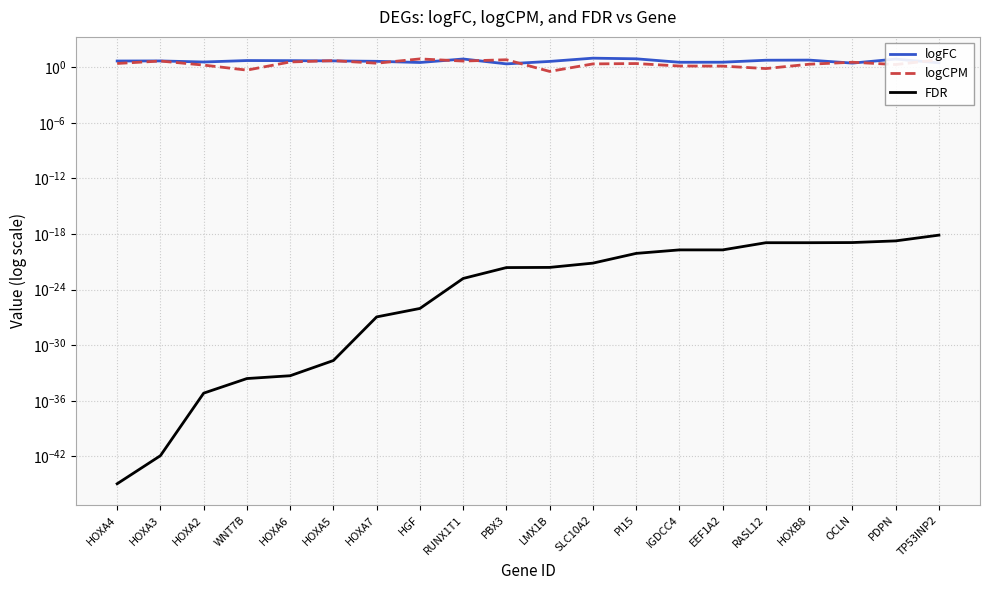

At which label is FDR closest to 0?

HOXA4